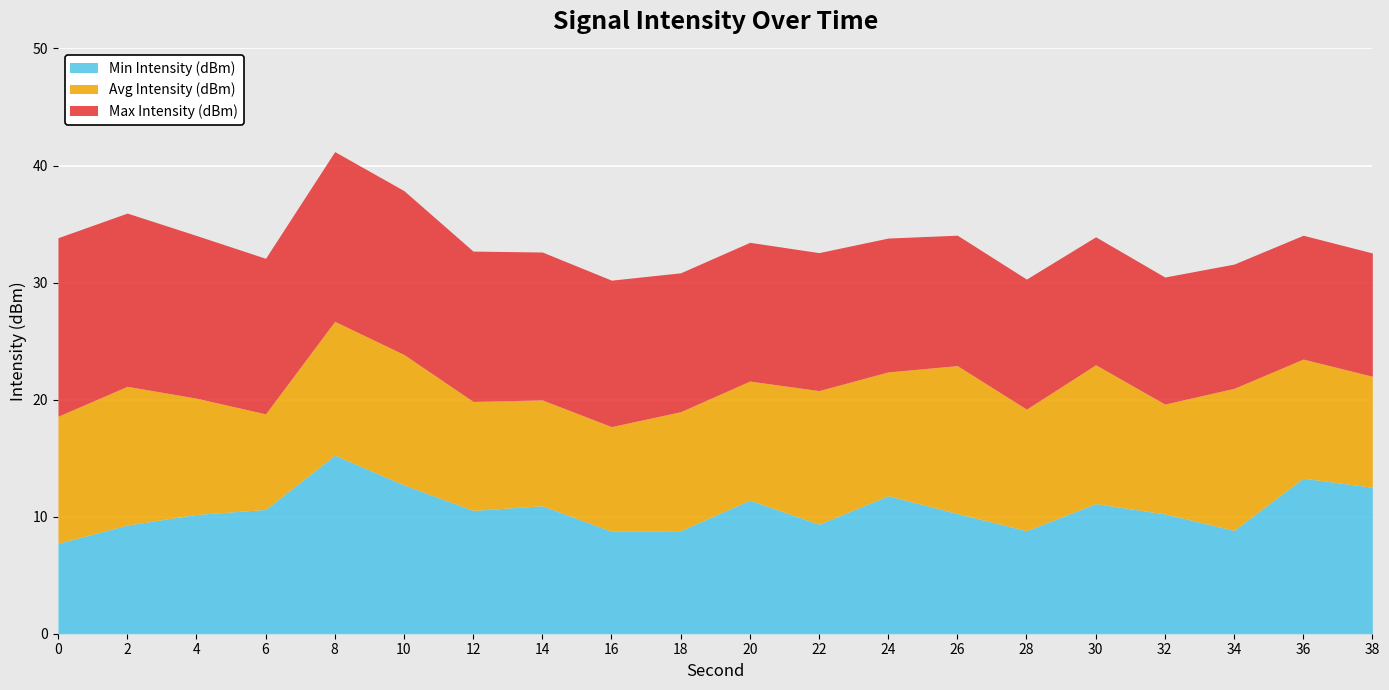

Which series has the widest spread of values?

Min Intensity (dBm)